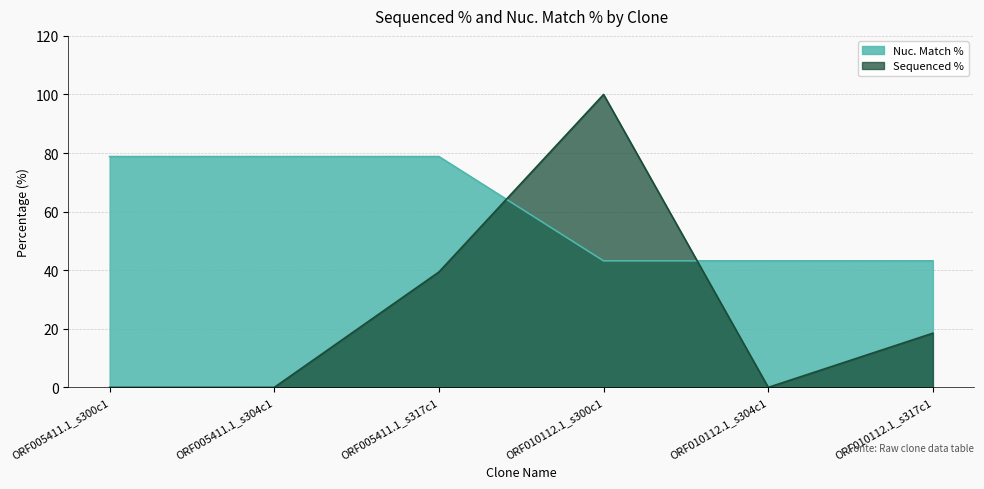

How many values in Sequenced % are above zero?

3